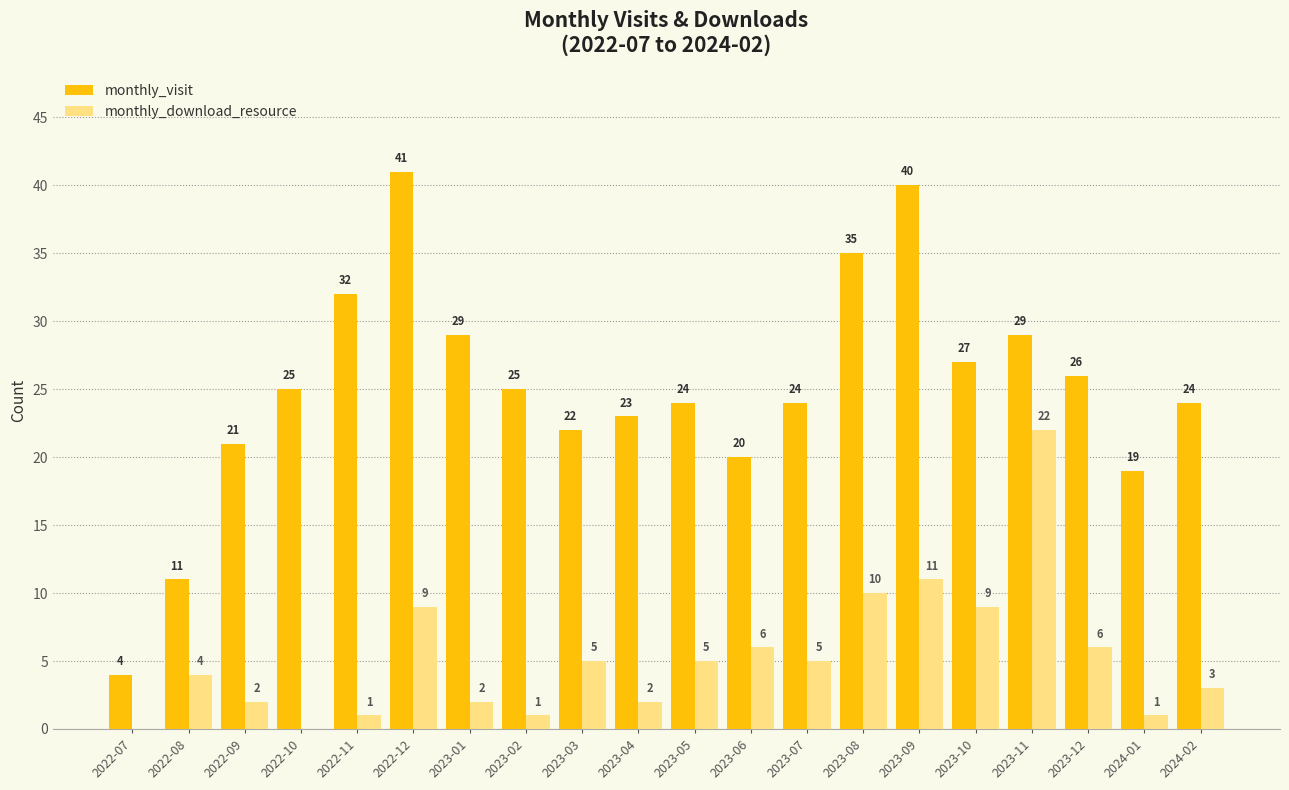

Where is monthly_visit nearest to the value 22?

2023-03